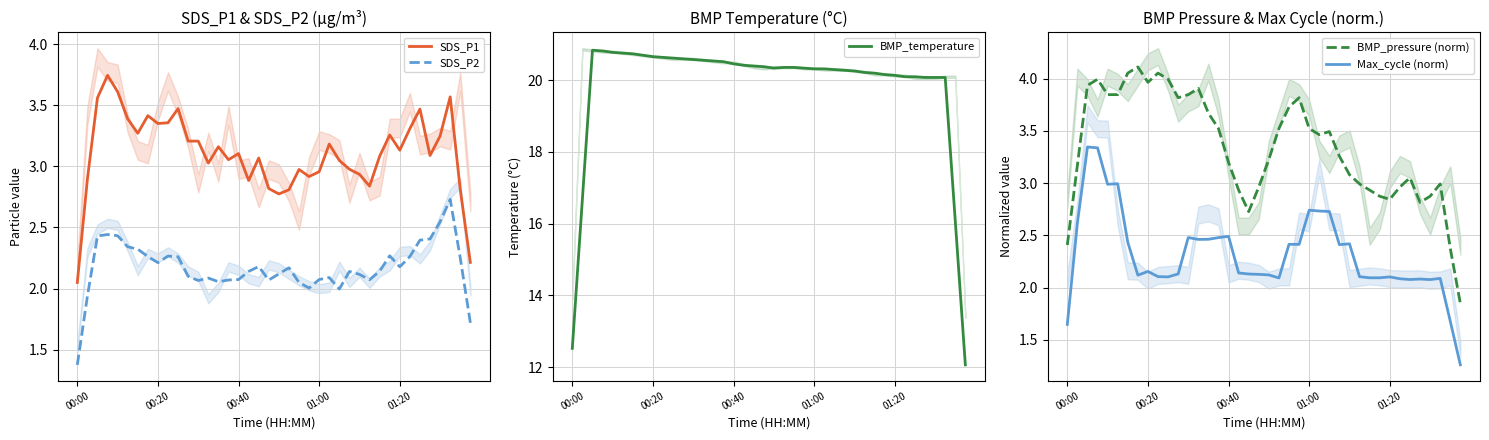

True or false: BMP_pressure (norm) and Max_cycle (norm) cross at least once.

False